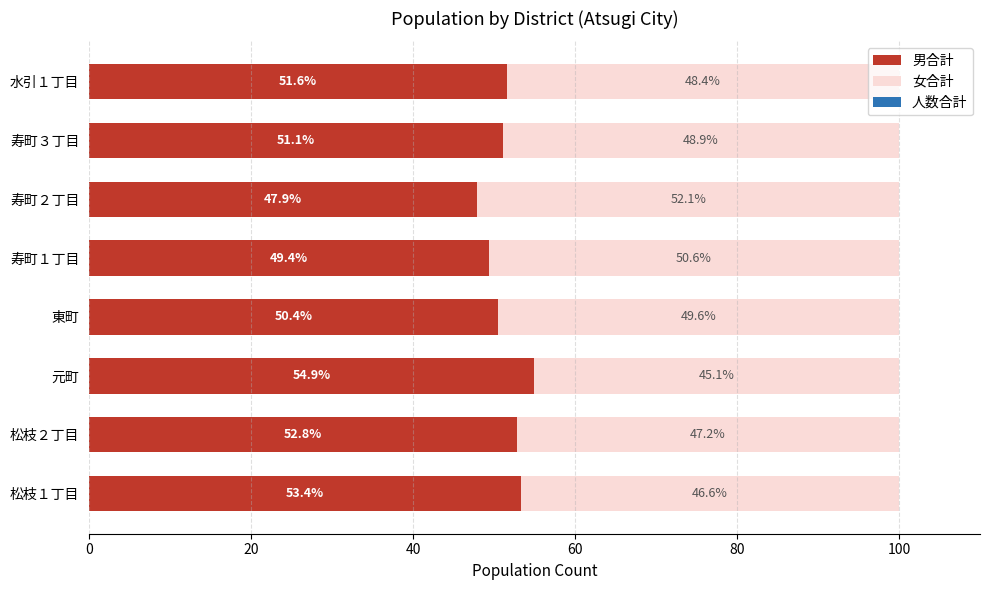

What is the minimum value for 男合計?

47.9